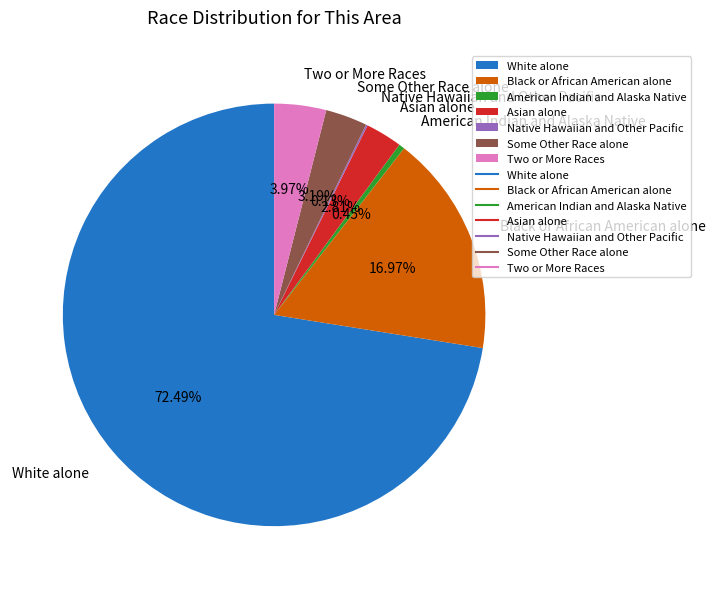

What is the majority slice?

White alone